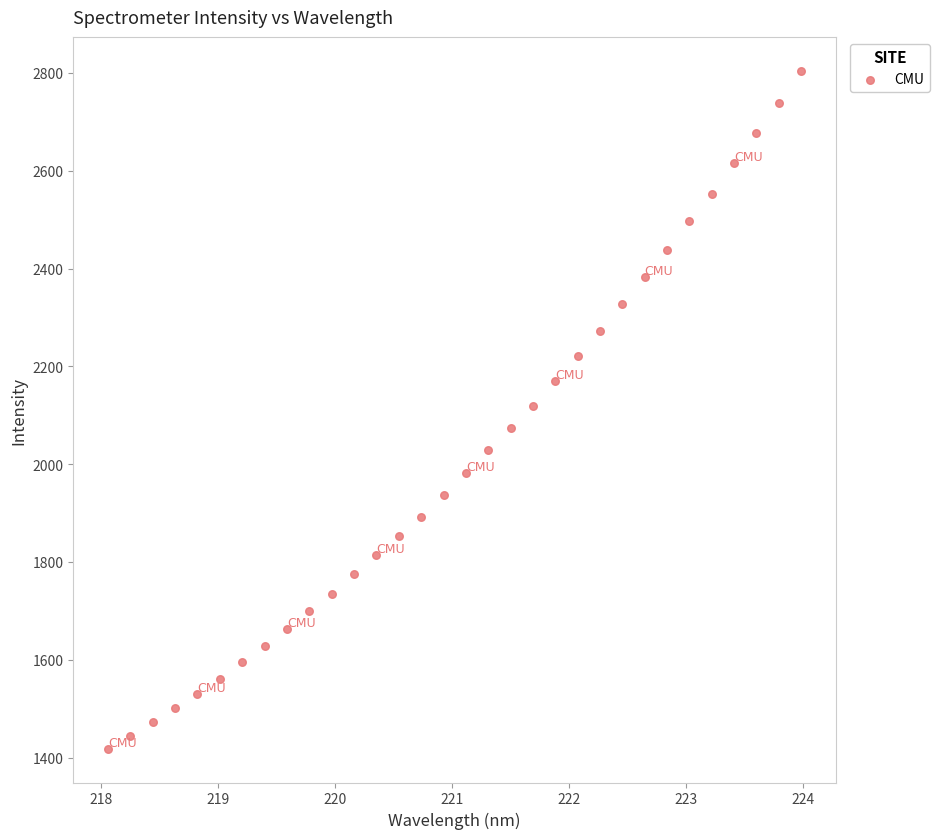

What is the range of Y values (max minus min)?

1385.8